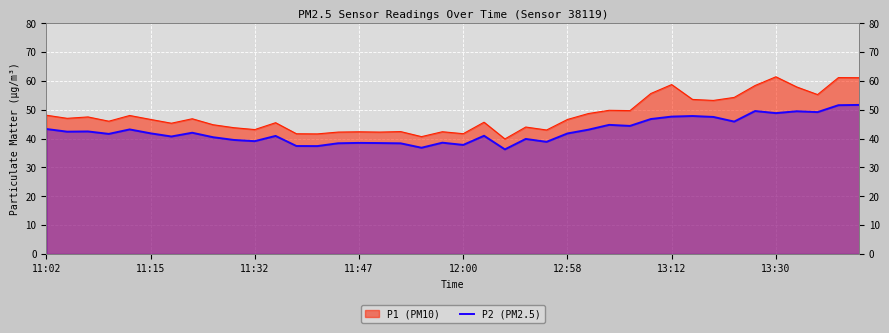

Which series has the largest total across all categories?

P1 (PM10)